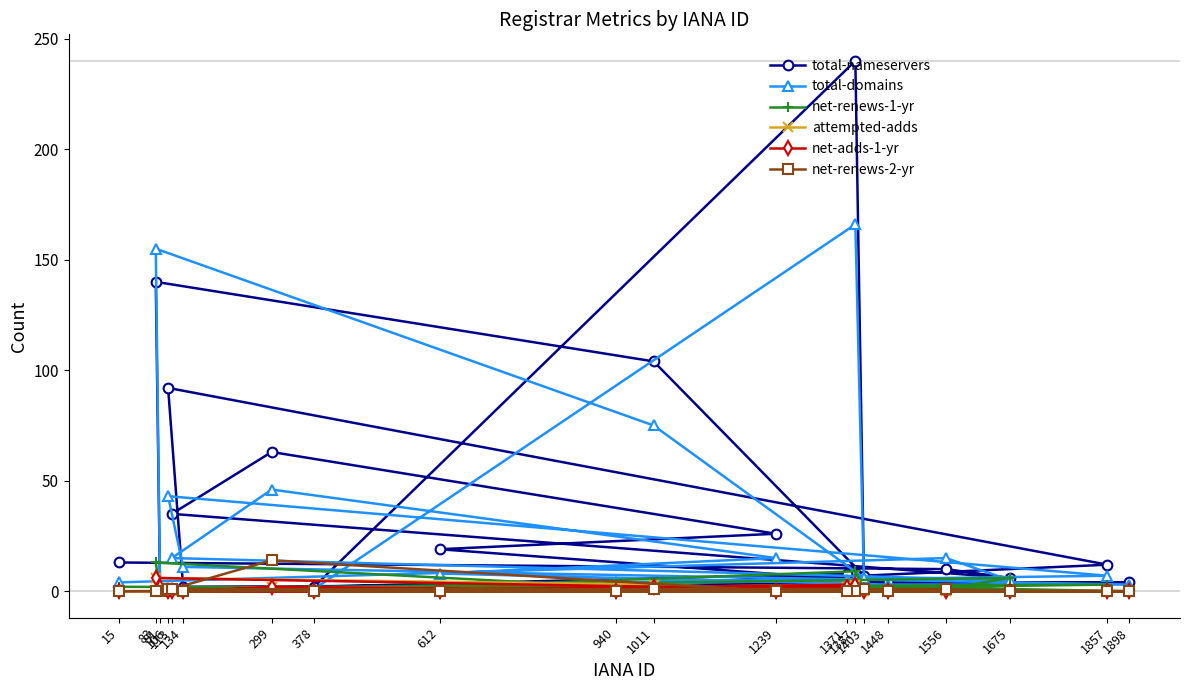

Which series has the largest total across all categories?

total-nameservers